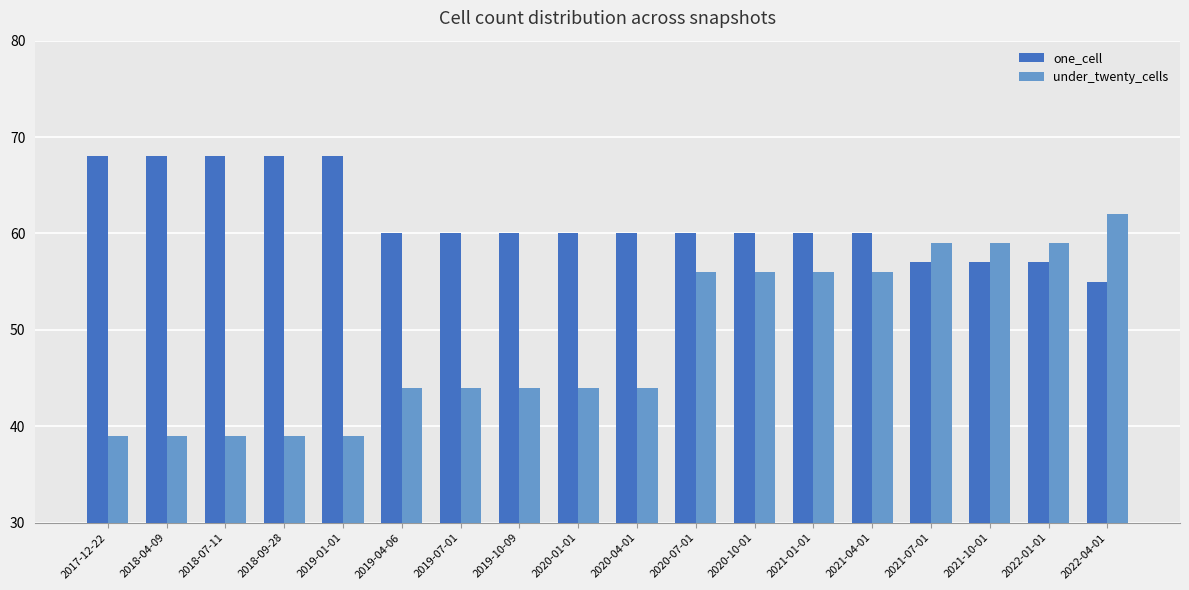

At how many categories does at least one series exceed 51?

18